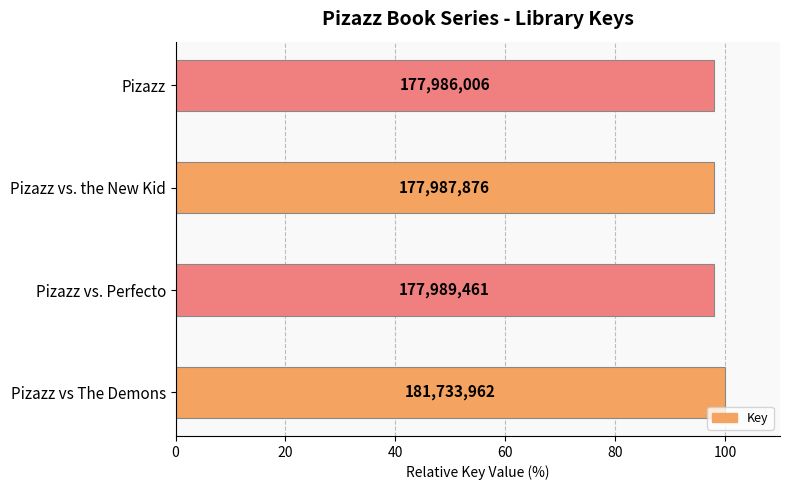

How many bars are there in total?

4